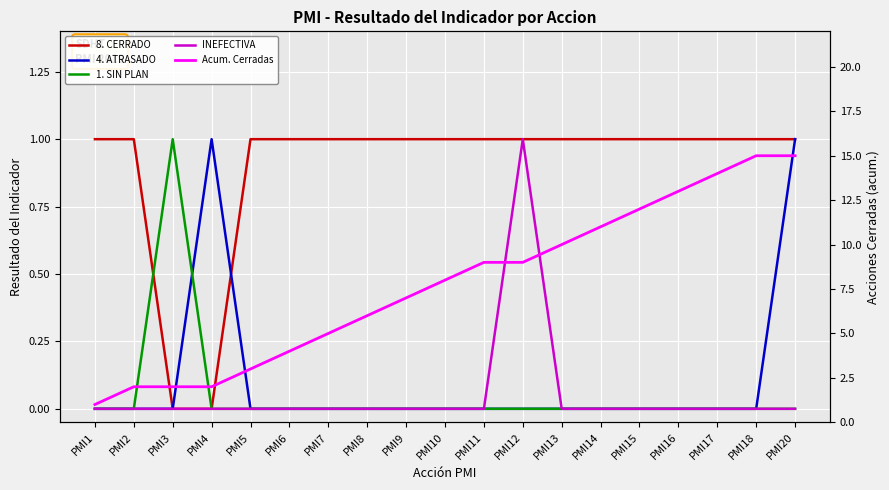

At which category does 1. SIN PLAN reach its first local peak?

PMI3